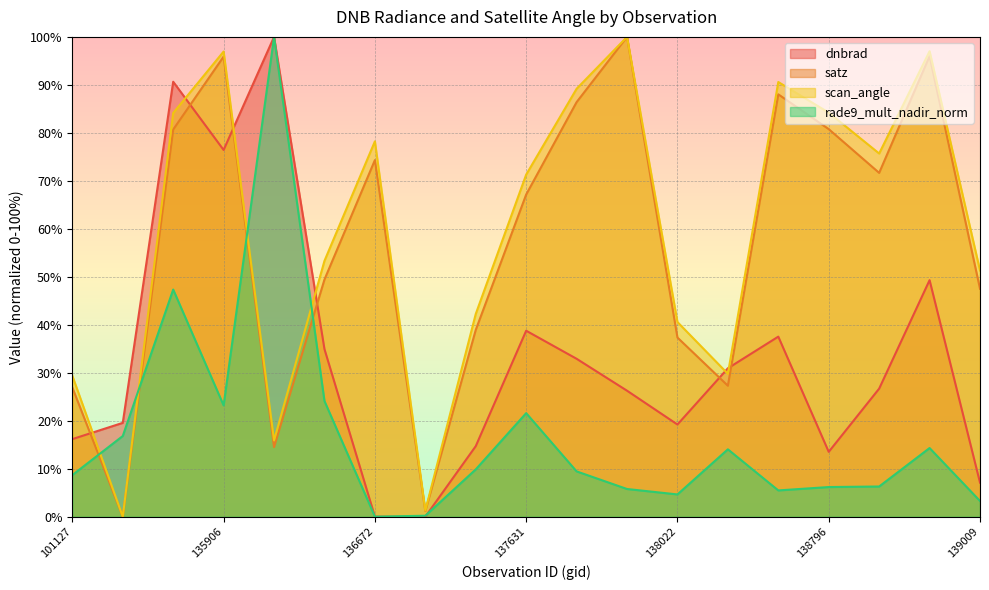

What is the total value across all series at 138408?

102.0